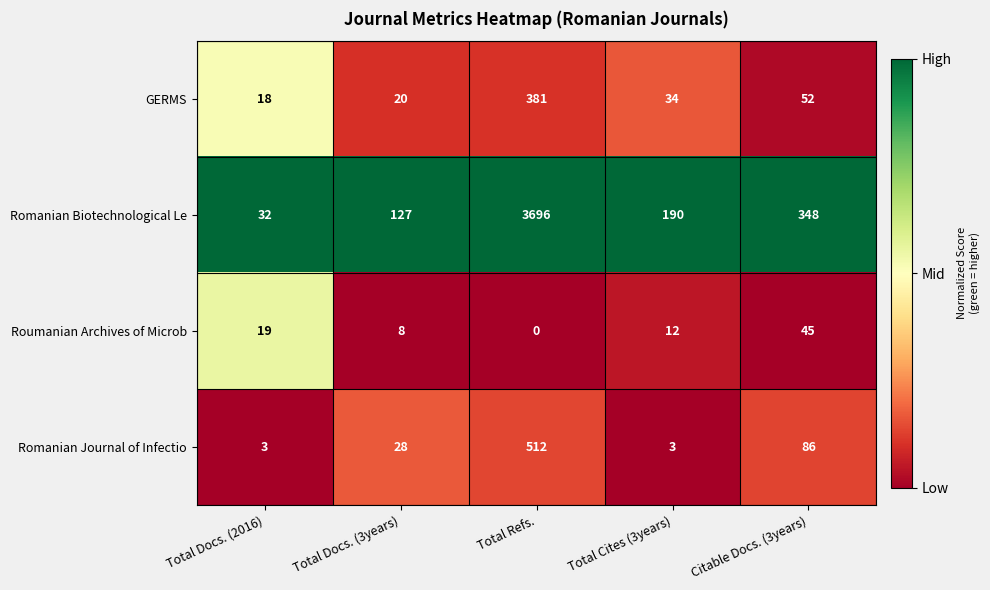

What is the greatest value displayed?

3696